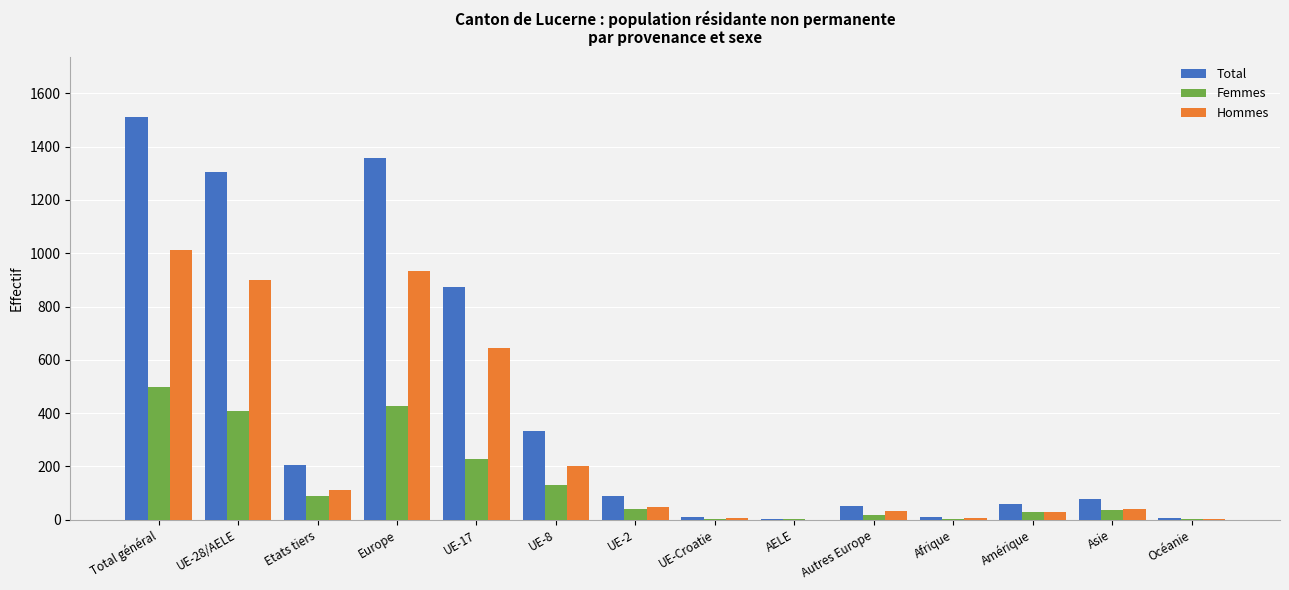

At which category is the sum across all series the highest?

Total général